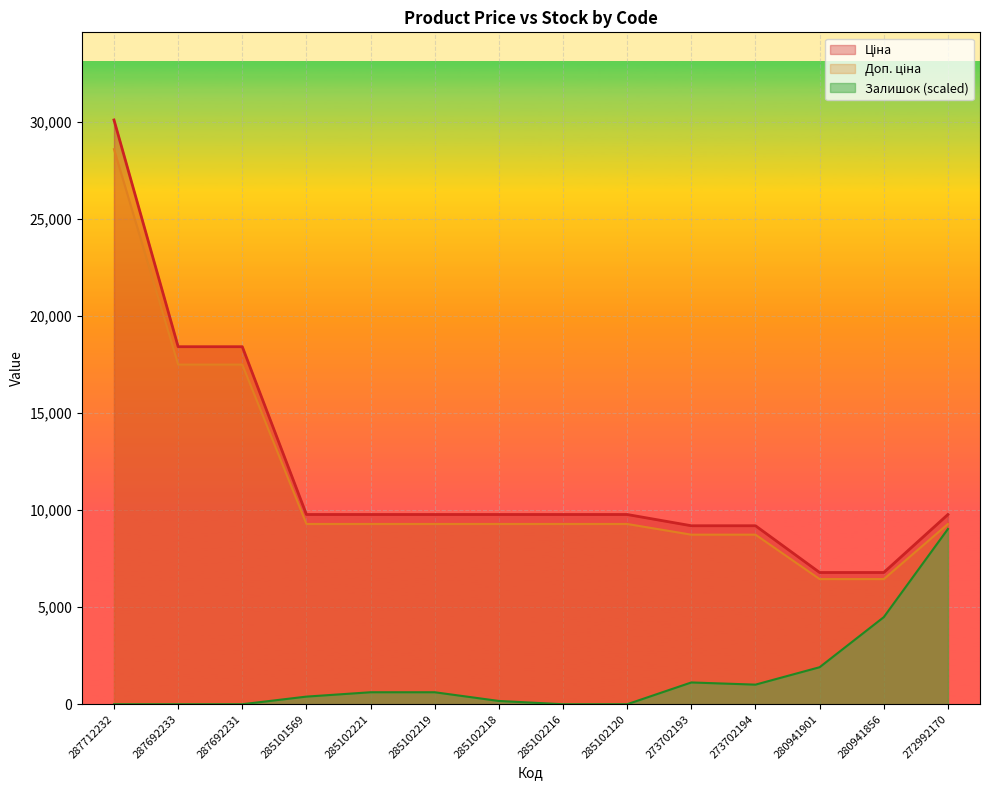

At how many categories does at least one series exceed 18020?

3